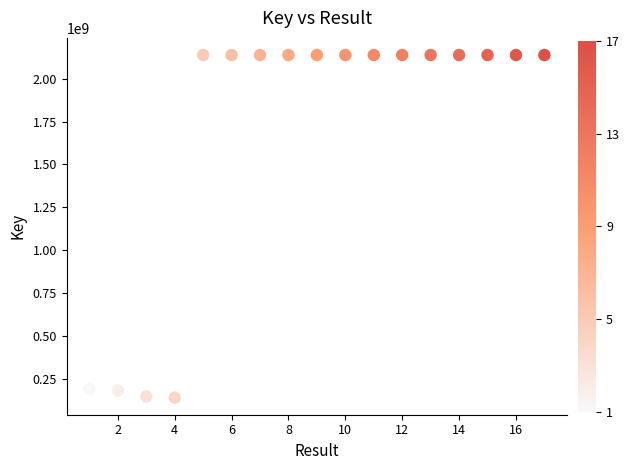

What is the range of Y values (max minus min)?

1996710281